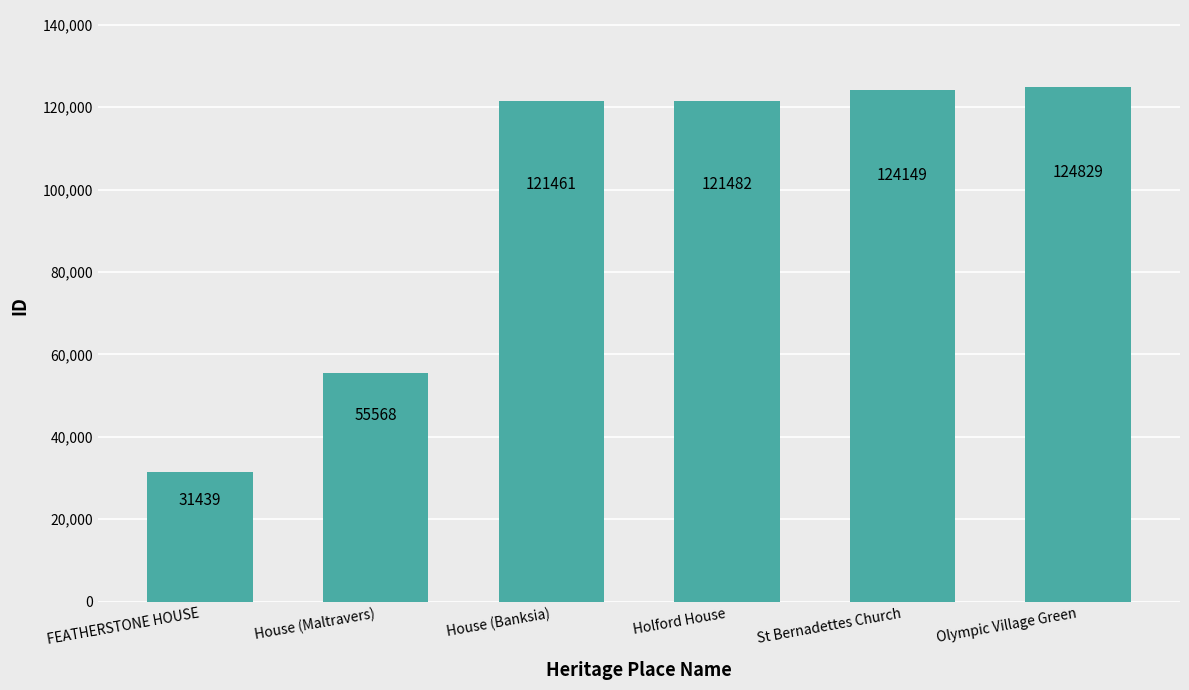

Rank the categories by value from highest to lowest.

Olympic Village Green, St Bernadettes Church, Holford House, House (Banksia), House (Maltravers), FEATHERSTONE HOUSE